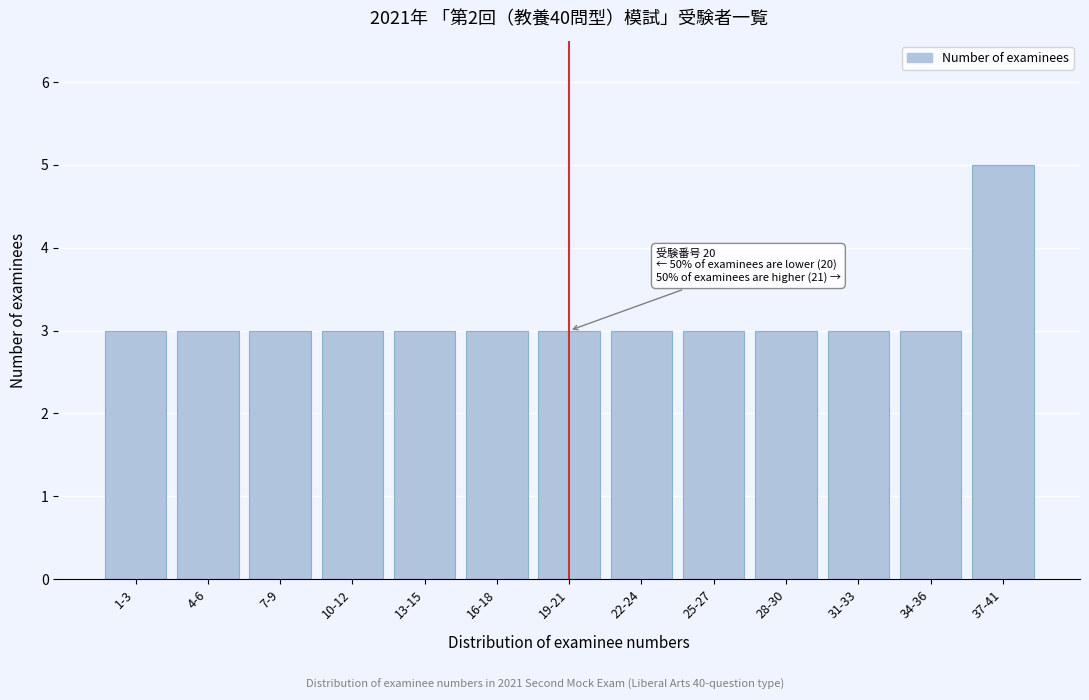

Reading left to right, list all the values displayed in this chart.

1-3=3	4-6=3	7-9=3	10-12=3	13-15=3	16-18=3	19-21=3	22-24=3	25-27=3	28-30=3	31-33=3	34-36=3	37-41=5